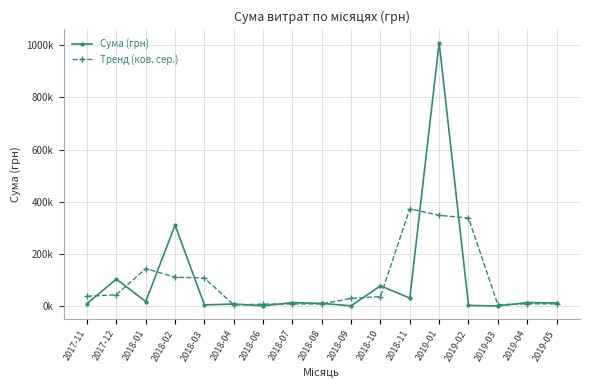

List the series in order of their peak value, highest first.

Сума (грн), Тренд (ков. сер.)